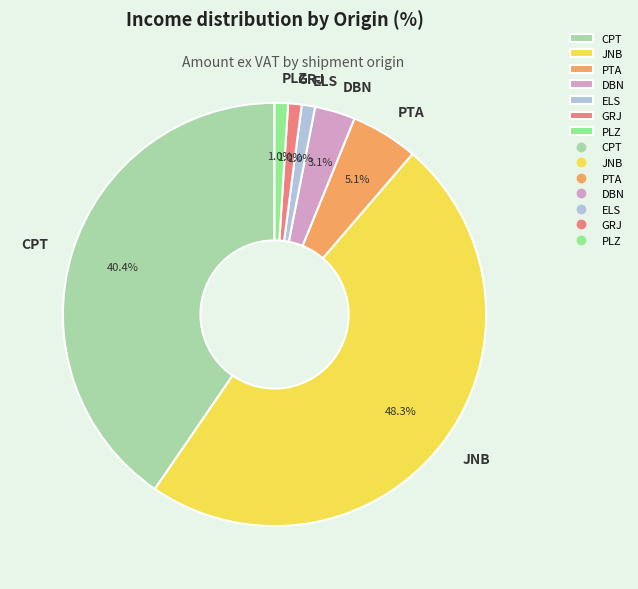

How many slices are in this pie chart?

7